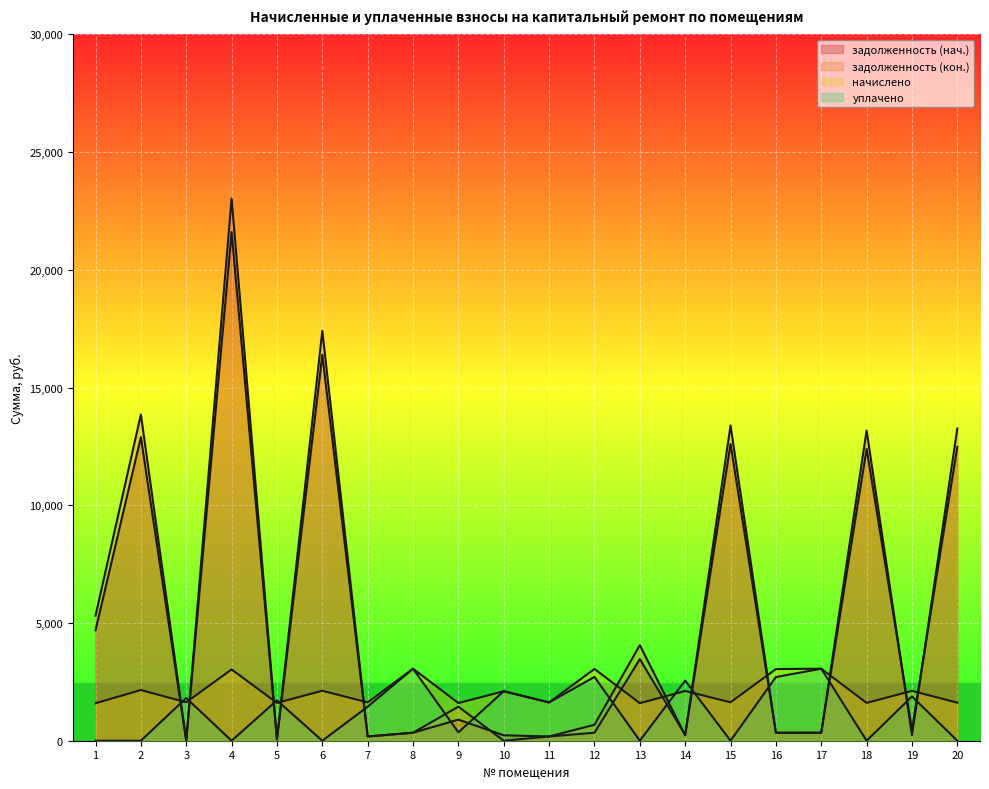

The value of начислено at 12 is 3048.5. True or false?

True